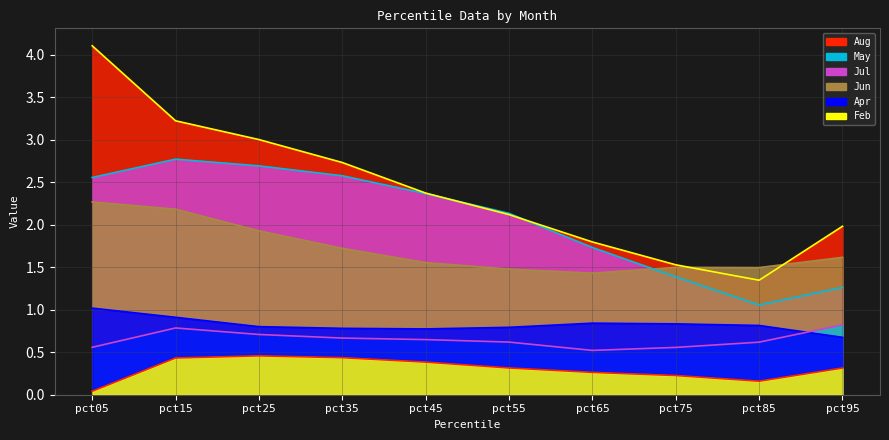

At pct05, list the series in order from largest to smallest.

Aug, Jul, Jun, Apr, May, Feb